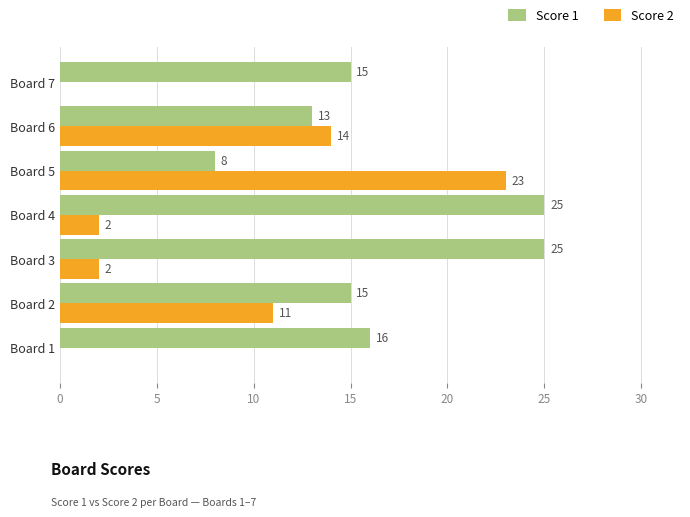

How many data points does each series have?

7